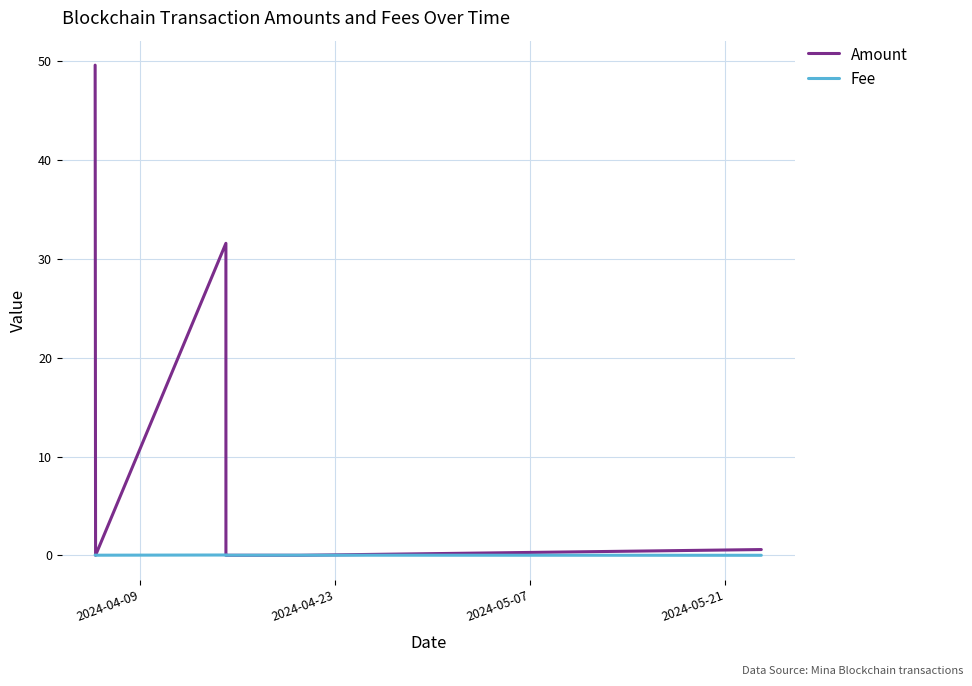

Which series has the largest total across all categories?

Amount